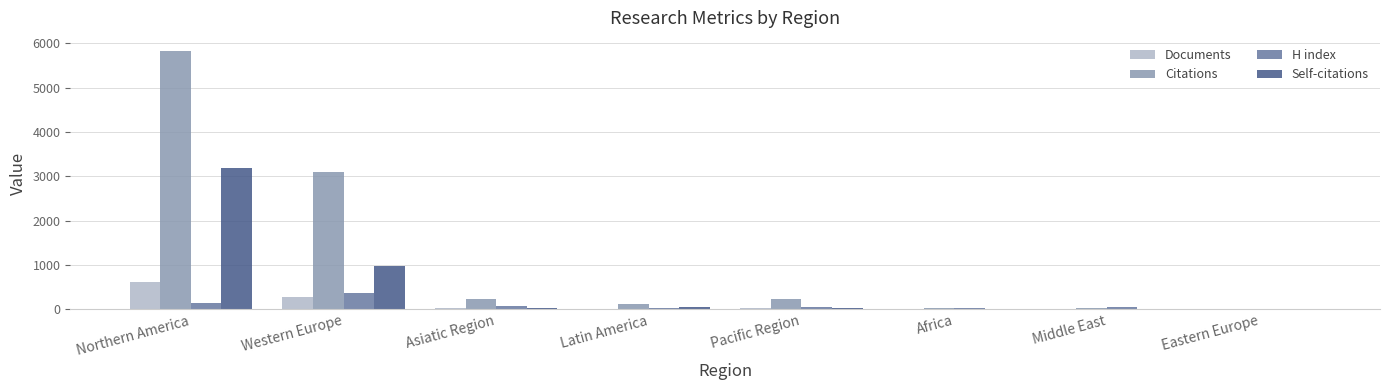

True or false: H index has a value of 48 at Pacific Region.

True